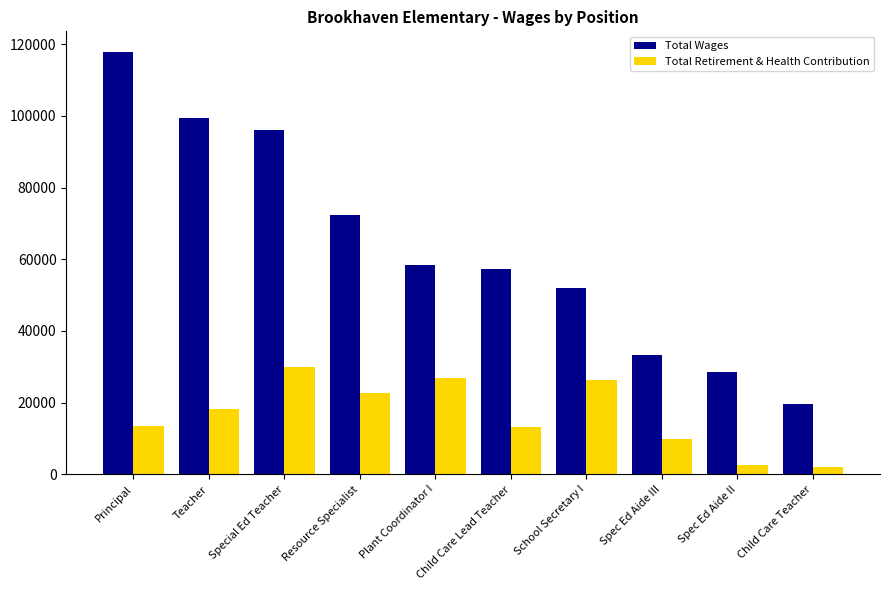

What is the value of the Total Wages bar at the 6th from the left?

57200